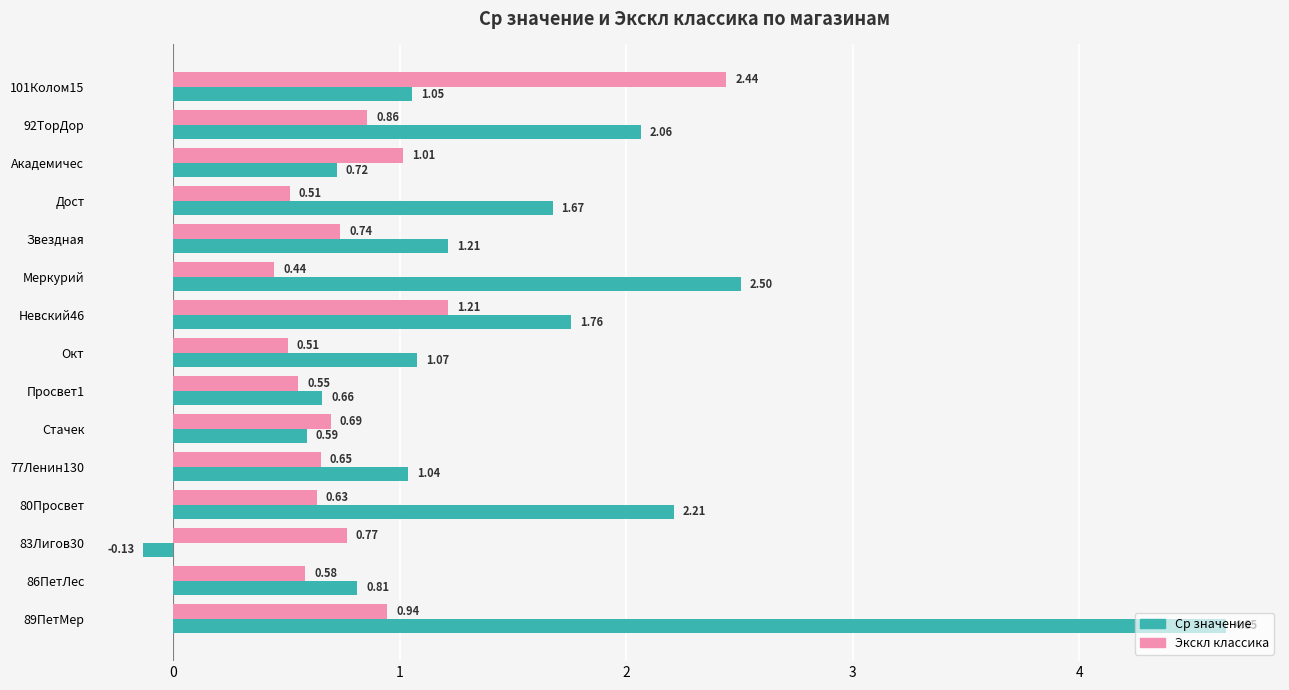

What is the difference between the maximum and second lowest values in the Ср значение series?

4.1